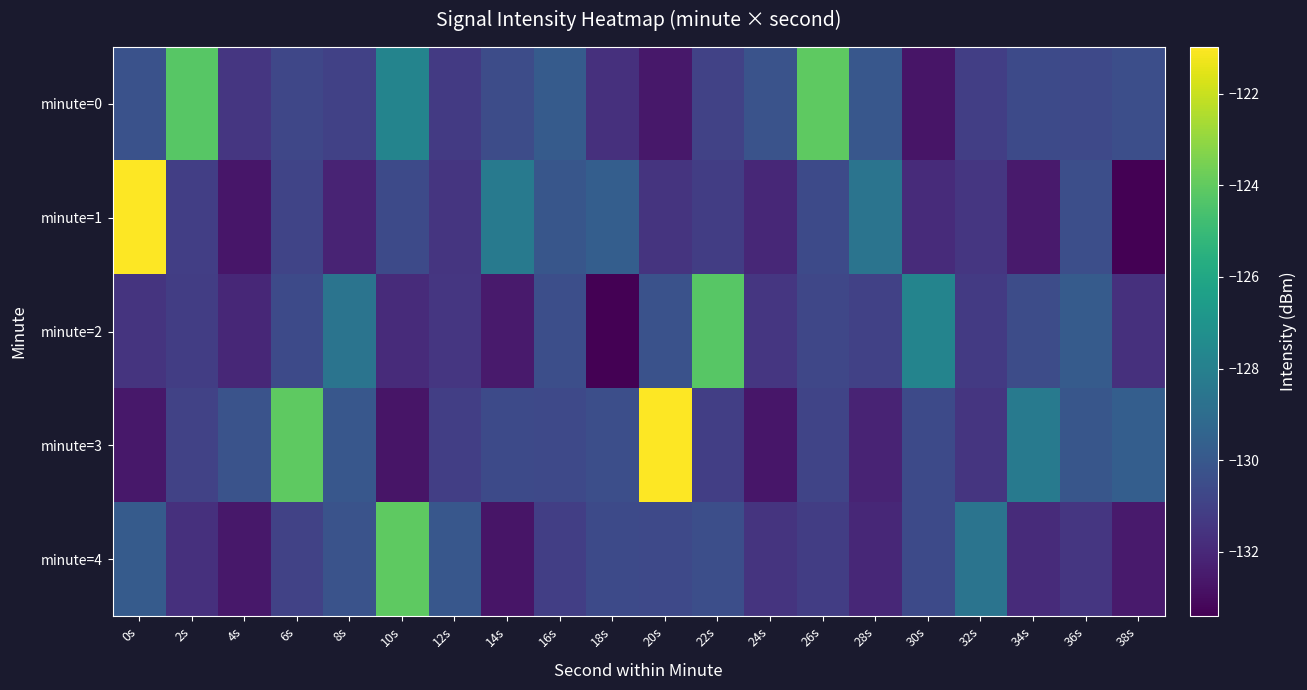

What is the spread (max minus min) of values at 12s?

1.5